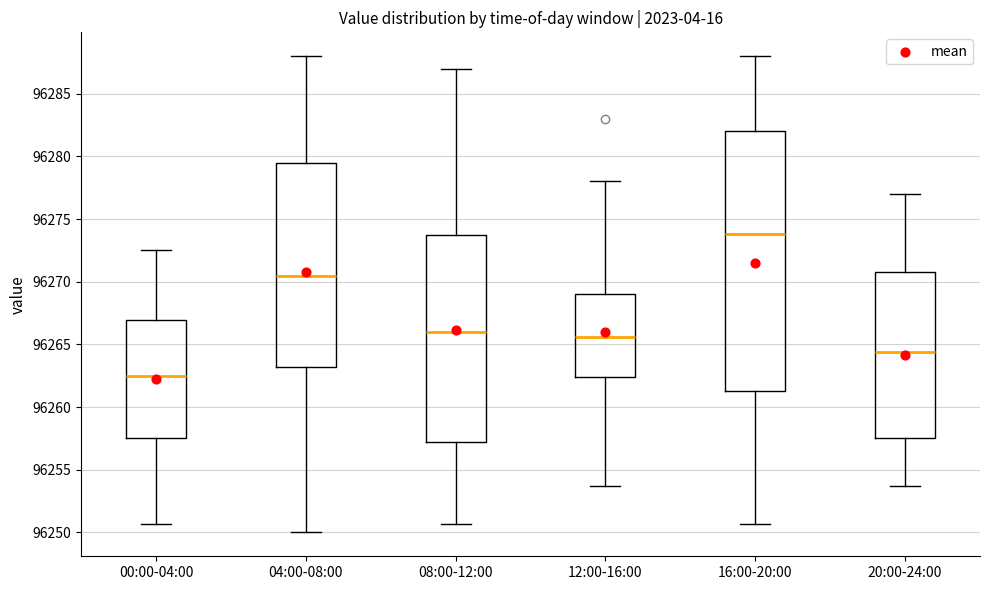

Reading left to right, transcribe this box plot: for each box, give where its median line is, the range the box spans, and where its two whiskers end, as read against the y-axis. The values are not printed on the chart, so give them approximately, as read against the axis.

00:00-04:00: median 96262.5, box 96257.5 to 96267.0, whiskers 96250.5 to 96272.5
04:00-08:00: median 96270.5, box 96263.0 to 96279.5, whiskers 96250.0 to 96288.0
08:00-12:00: median 96266.0, box 96257.5 to 96274.0, whiskers 96250.5 to 96287.0
12:00-16:00: median 96265.5, box 96262.5 to 96269.0, whiskers 96253.5 to 96278.0
16:00-20:00: median 96274.0, box 96261.5 to 96282.0, whiskers 96250.5 to 96288.0
20:00-24:00: median 96264.5, box 96257.5 to 96271.0, whiskers 96253.5 to 96277.0